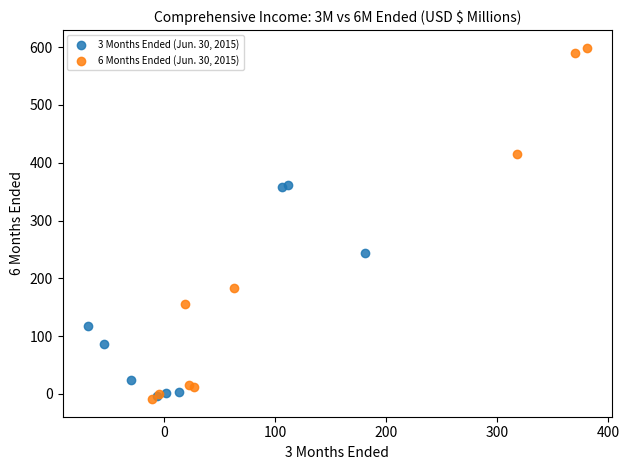

Which series has the largest Y range (max minus min)?

6 Months Ended (Jun. 30, 2015)